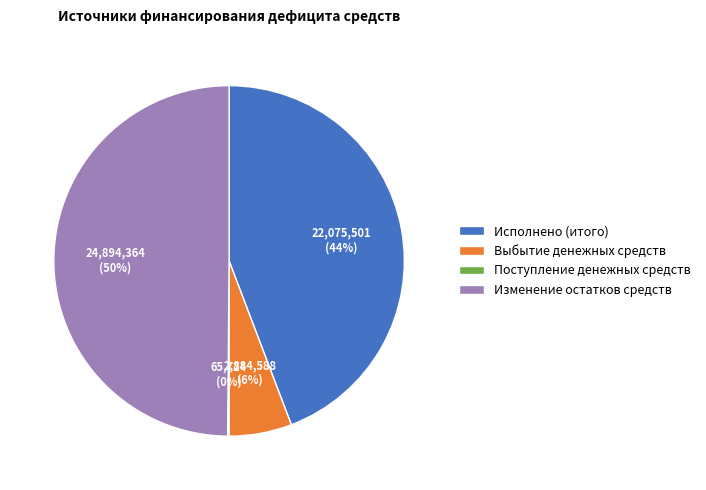

Is it true that Выбытие денежных средств is 17% of the pie?

False